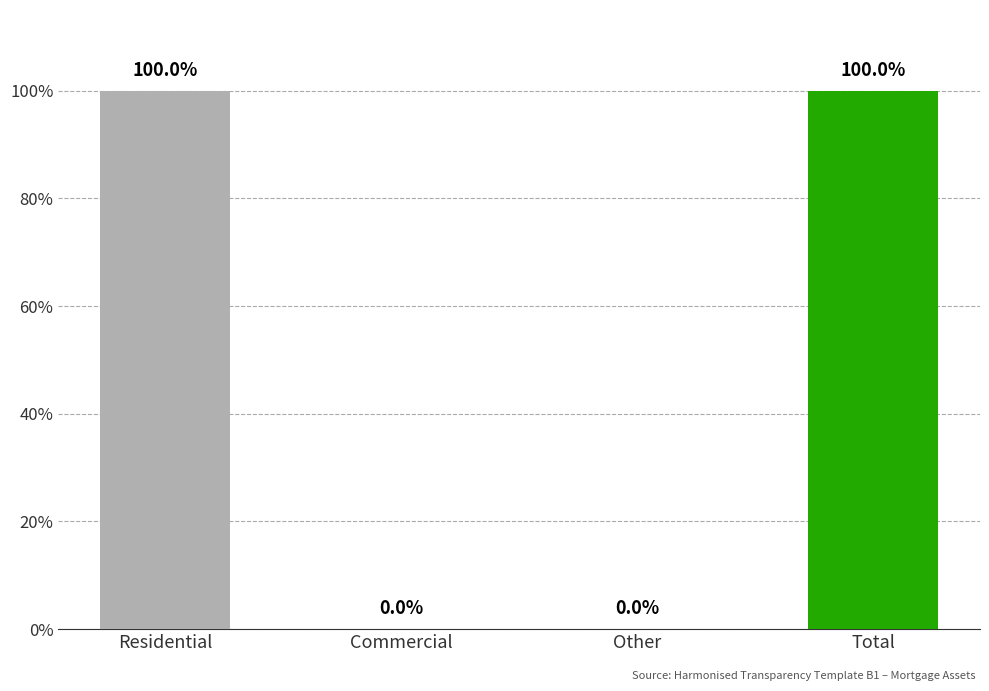

What is the difference between the maximum and minimum values?

1